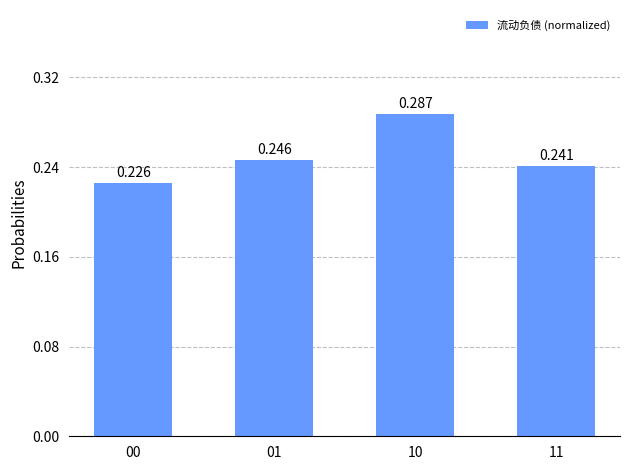

Reading right to left, what are all the values shown in this chart?

11=0.2	10=0.3	01=0.2	00=0.2